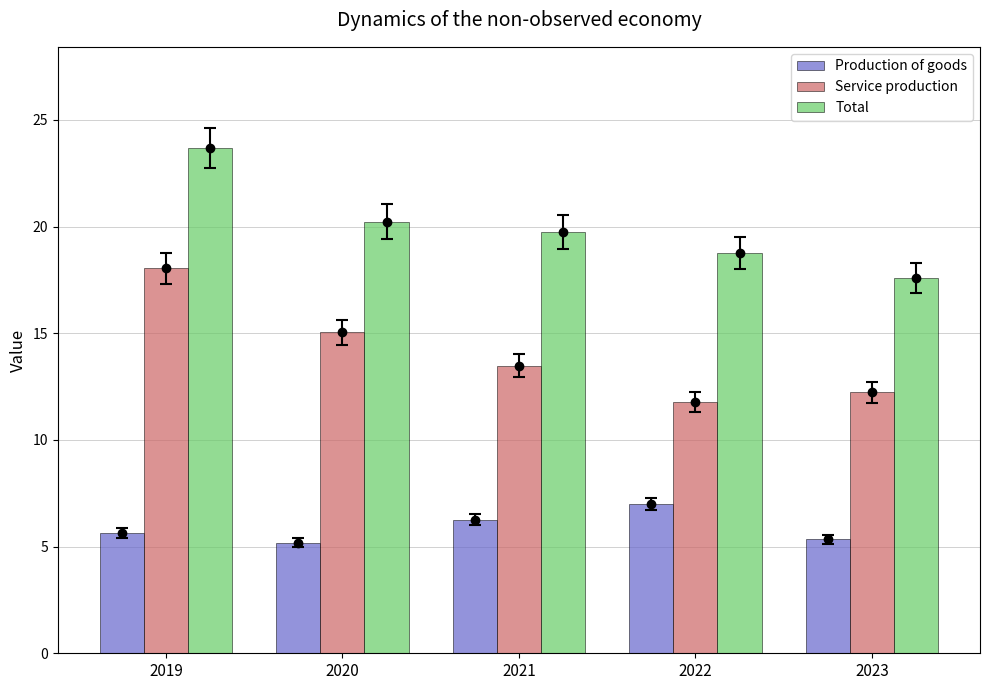

At 2021, list the series in order from largest to smallest.

Total, Service production, Production of goods